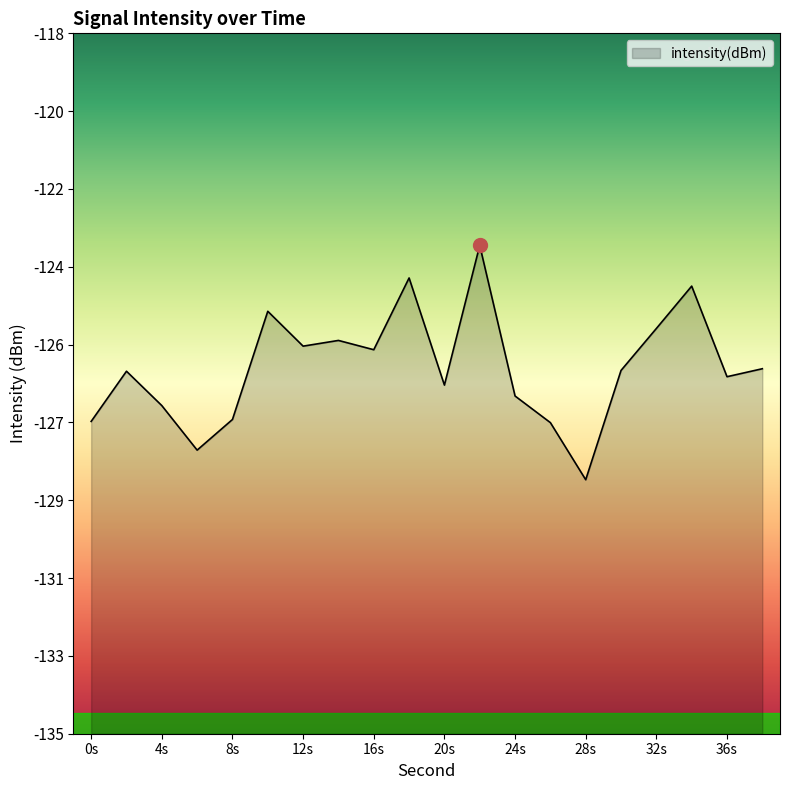

Does the chart display data point markers on the line(s)?

No